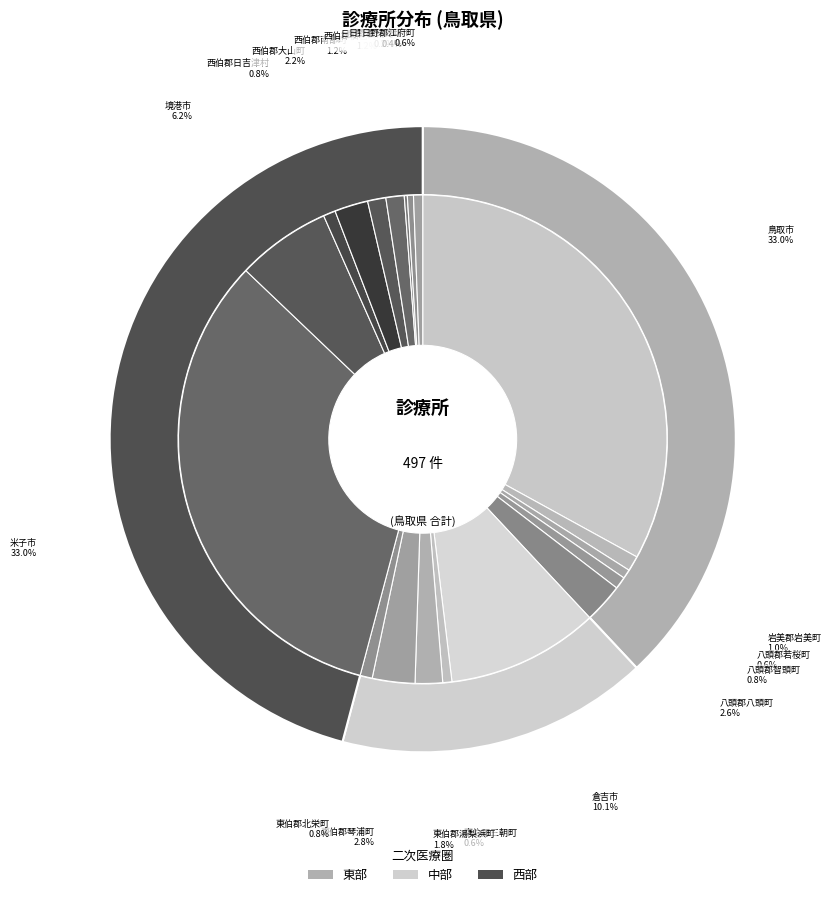

Which slice is the smallest?

日野郡日南町